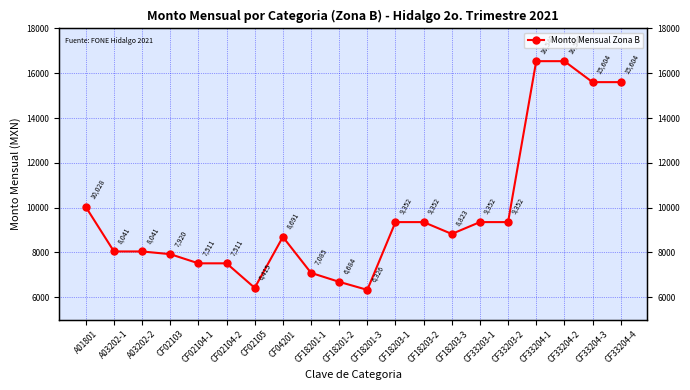

At which category does the data reach its first local valley?

CF02105